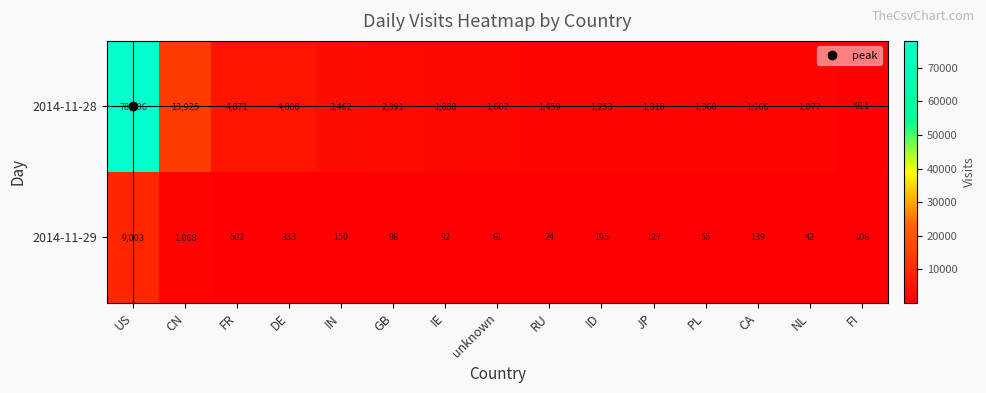

At JP, list the series in order from smallest to largest.

2014-11-29, 2014-11-28